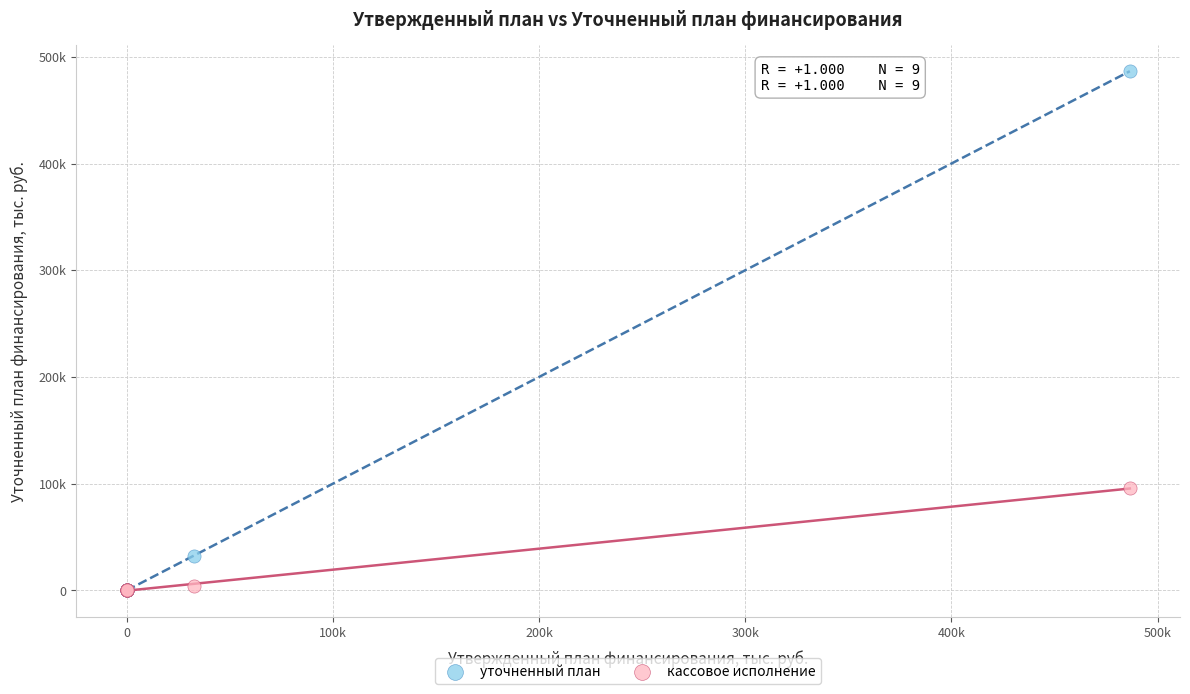

What are all the series names shown in the legend?

уточненный план, кассовое исполнение